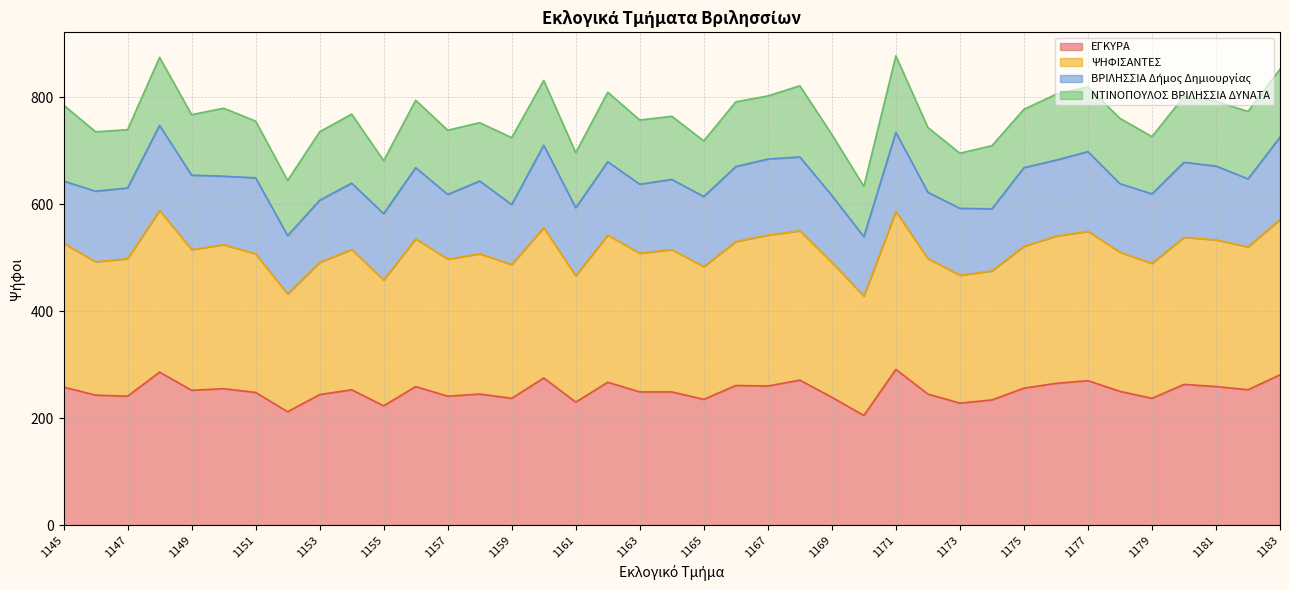

What is the total value across all series at 1157?

738